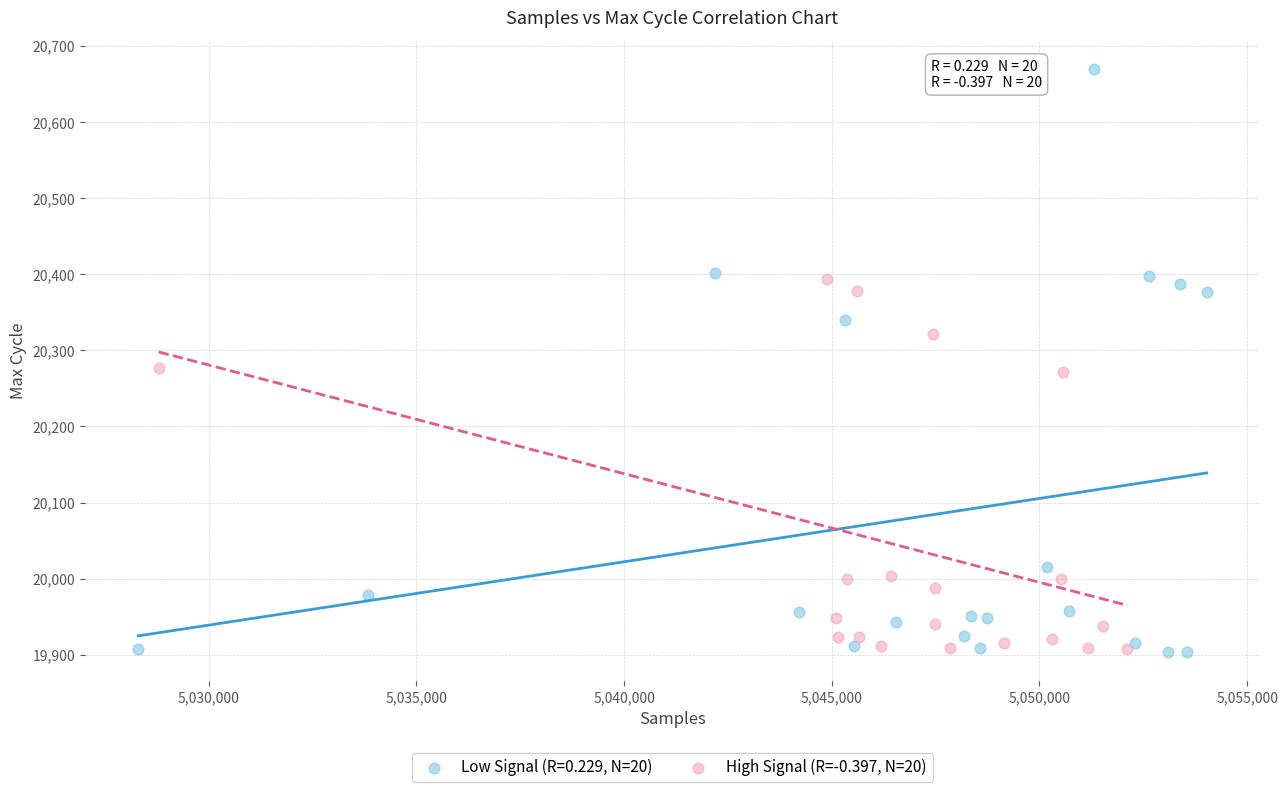

Which series has the largest Y range (max minus min)?

Low Signal (R=0.229, N=20)